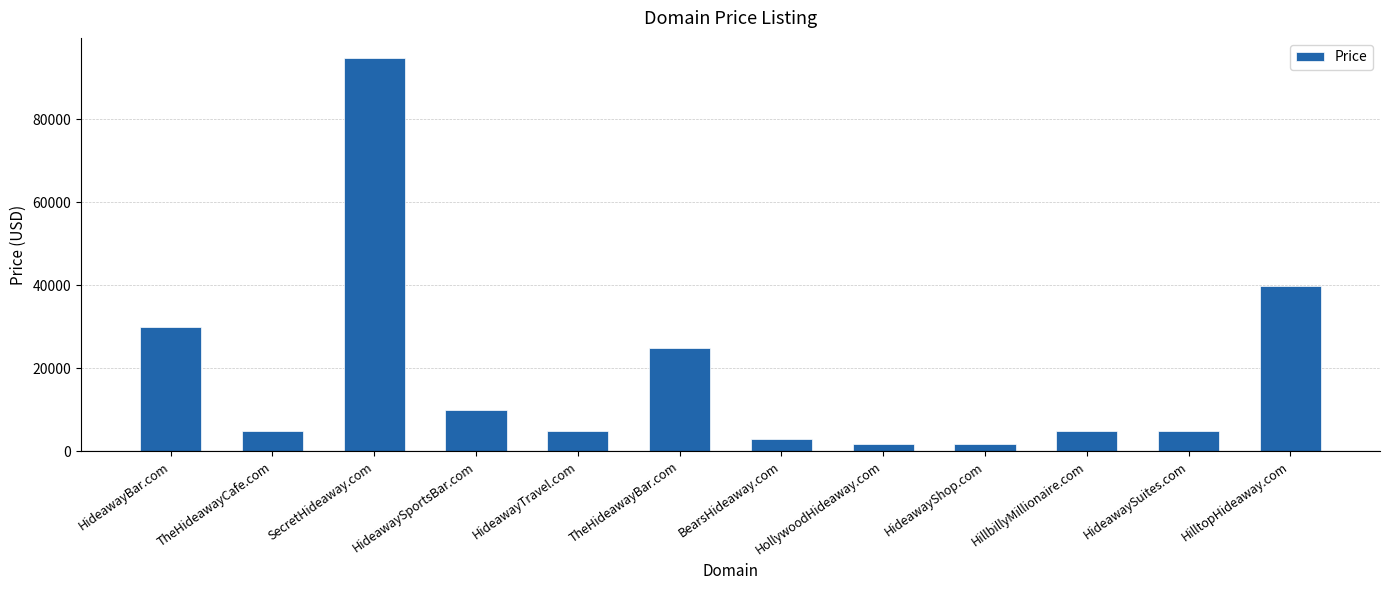

What is the sum of the values at HollywoodHideaway.com and HillbillyMillionaire.com?

6776